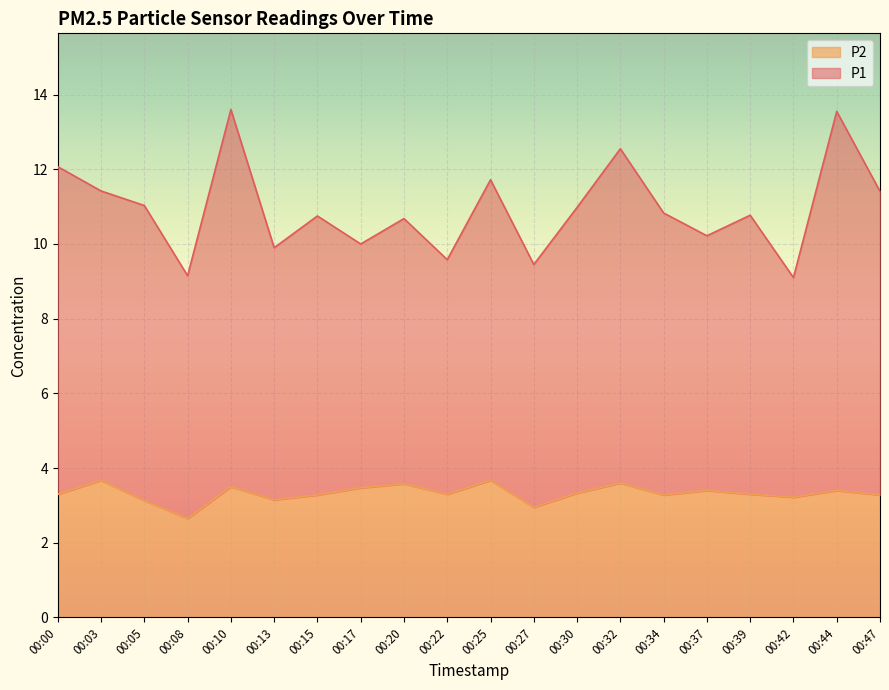

What is the value of the P2 point at the 18th from the left?

3.2